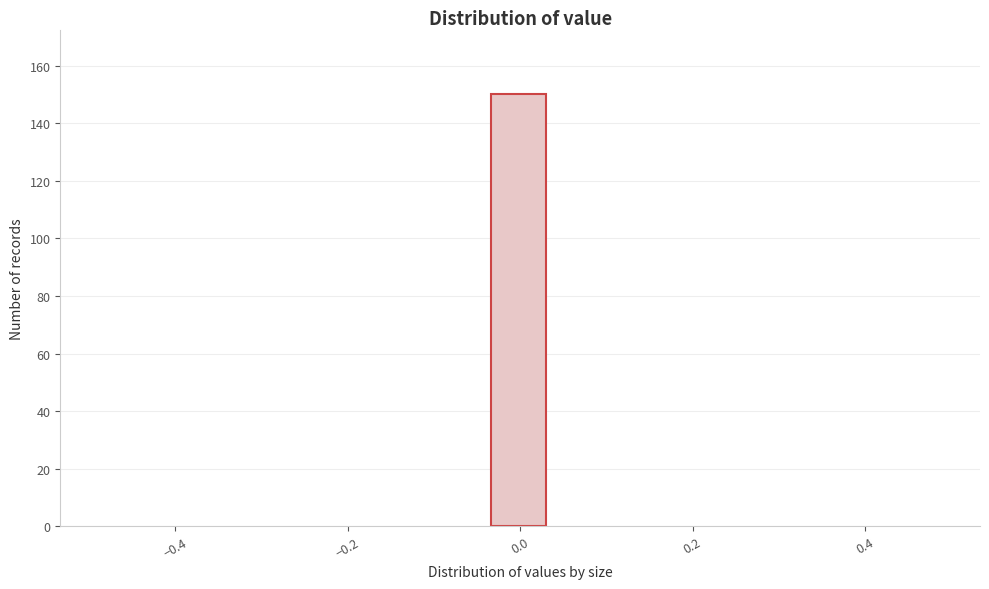

Read against the x-axis, roughly where is the centre of the tallest bar?

0.00